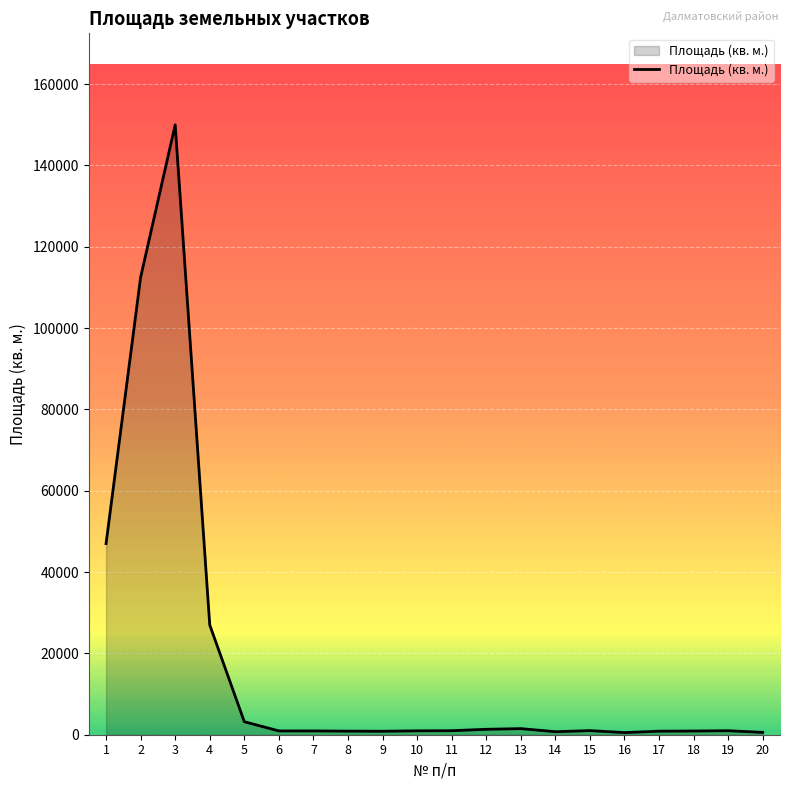

At which label does the data first exceed 988?

1